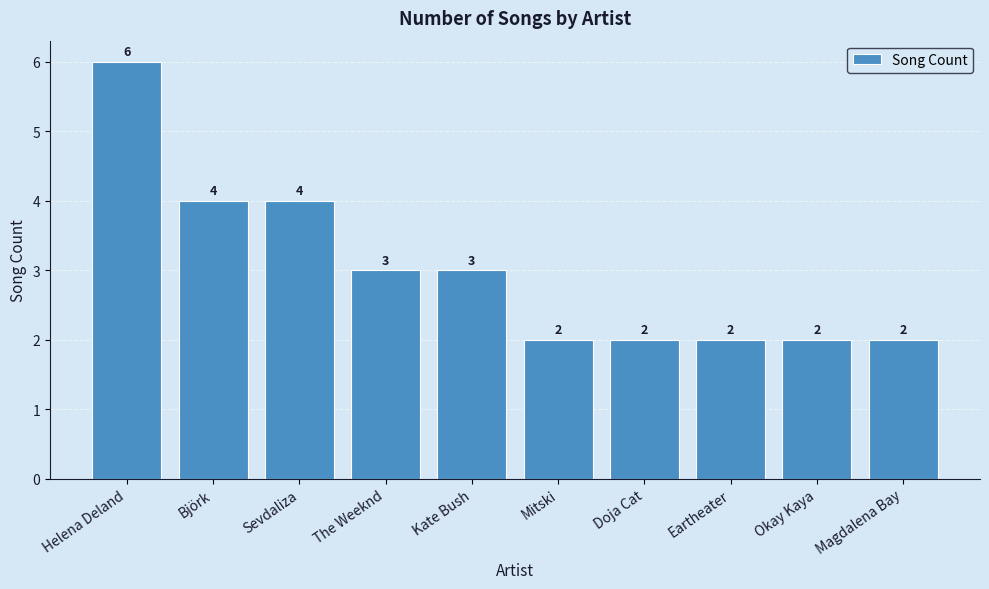

What is the value of the 3rd bar from the left?

4